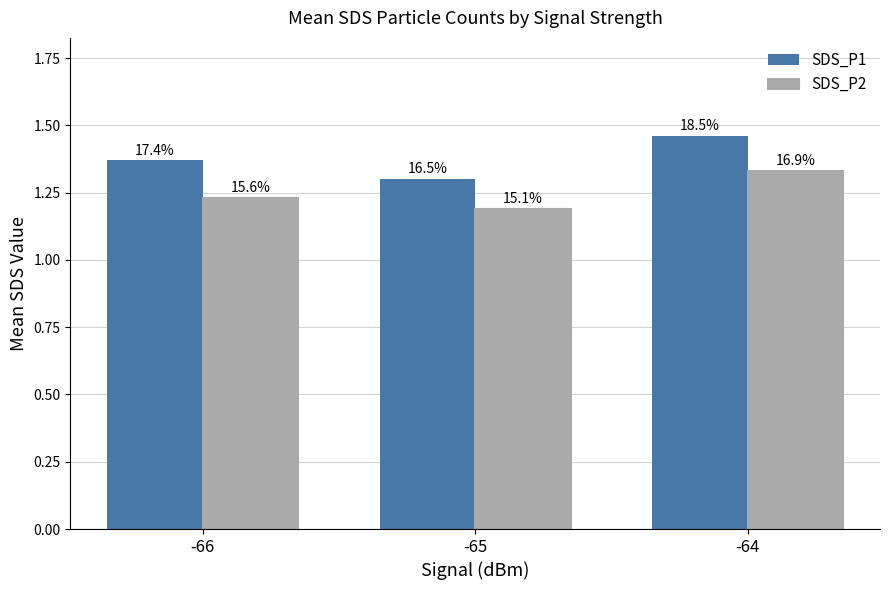

Are the bars horizontal?

No